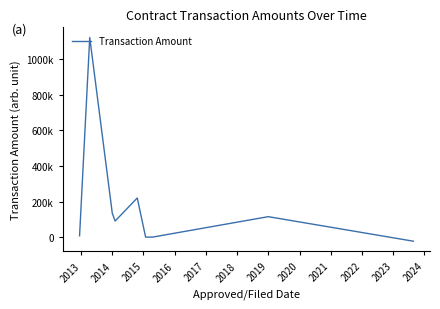

Is this an area chart (filled region under the line)?

No